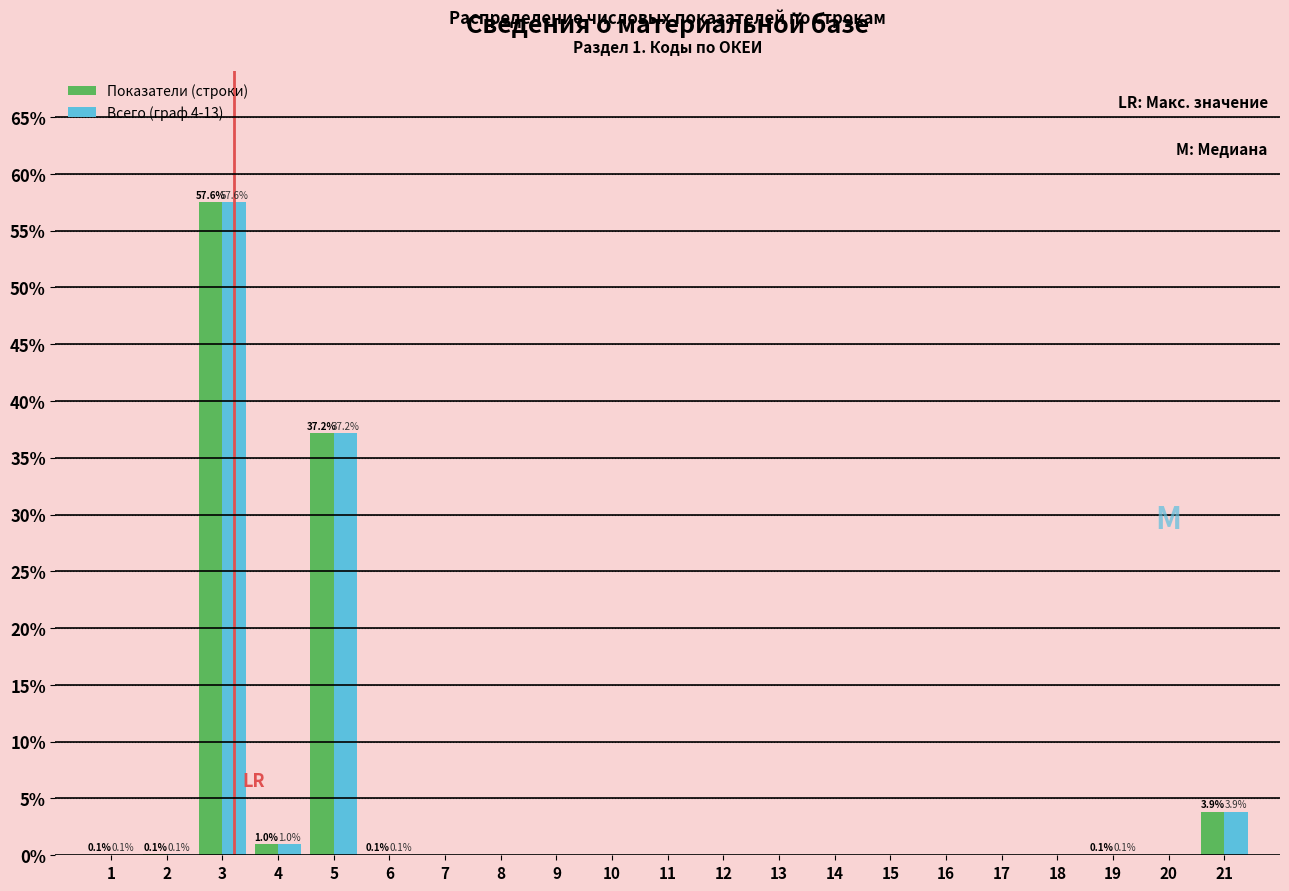

The Показатели (строки) series shows 0.0 at 7. True or false?

True